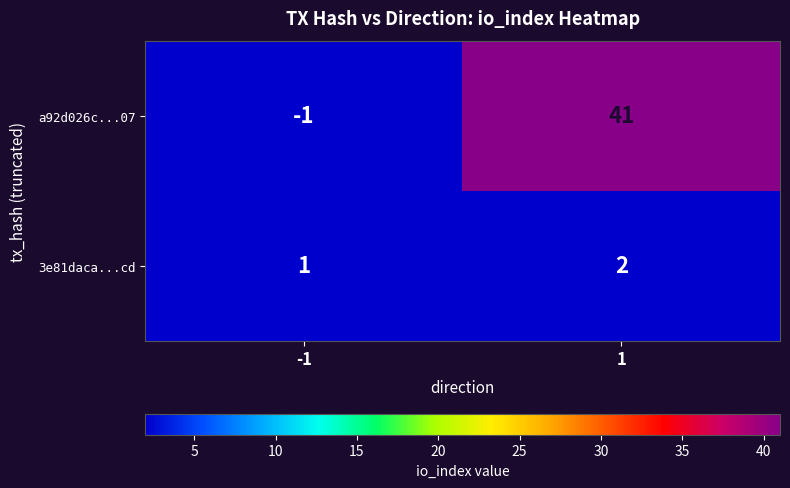

Reading left to right, transcribe all the data shown in this chart.

a92d026c...07: -1	41
3e81daca...cd: 1	2